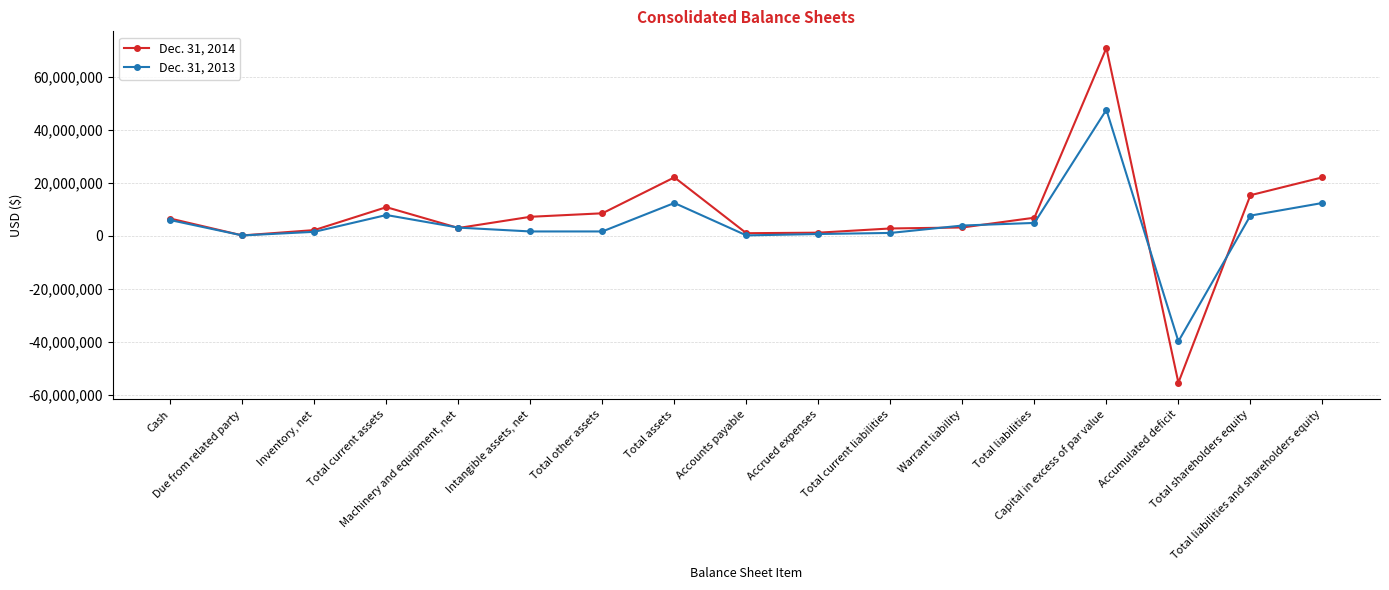

What are all the series names shown in the legend?

Dec. 31, 2014, Dec. 31, 2013